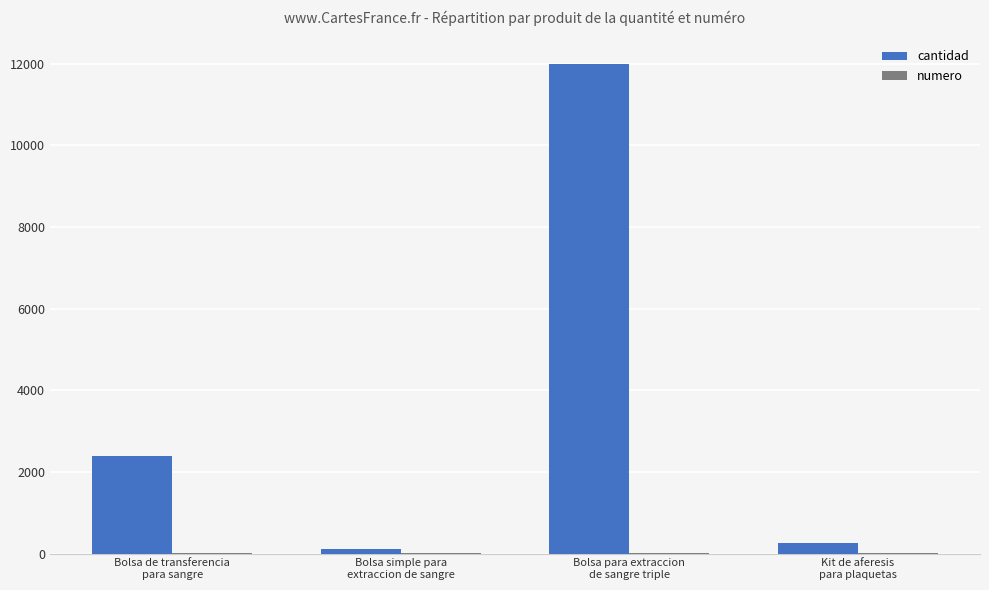

What is the greatest value displayed?

12000